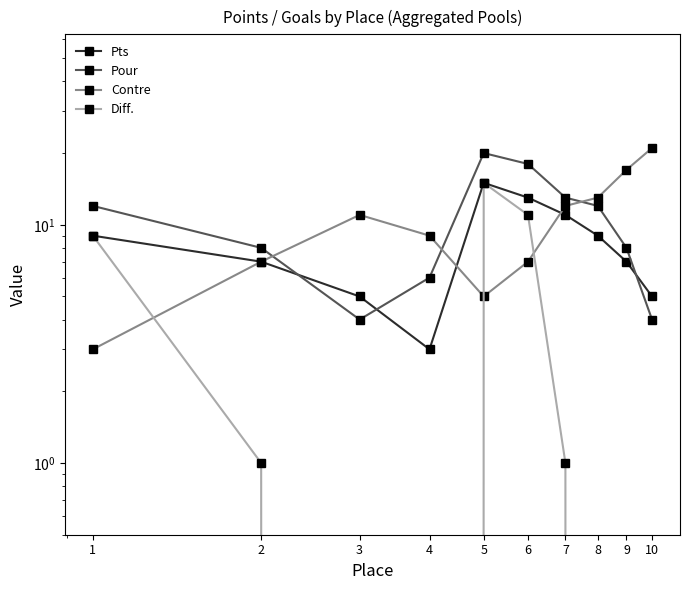

True or false: Contre and Pts intersect in this chart.

True